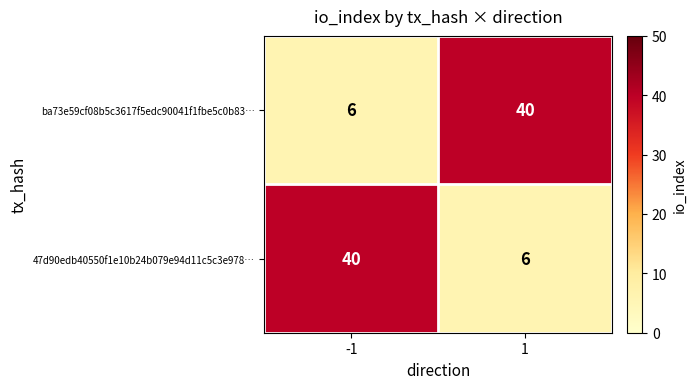

The 47d90edb40550f1e10b24b079e94d11c5c3e978… series shows 9 at 1. True or false?

False